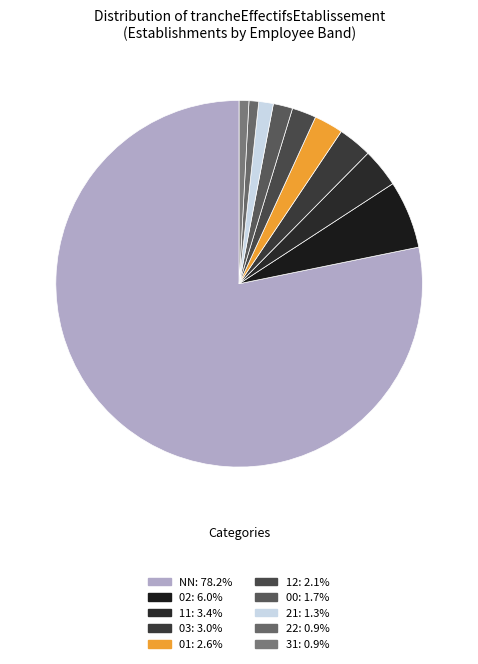

Do 02 and 11 together represent more than half of the pie?

No